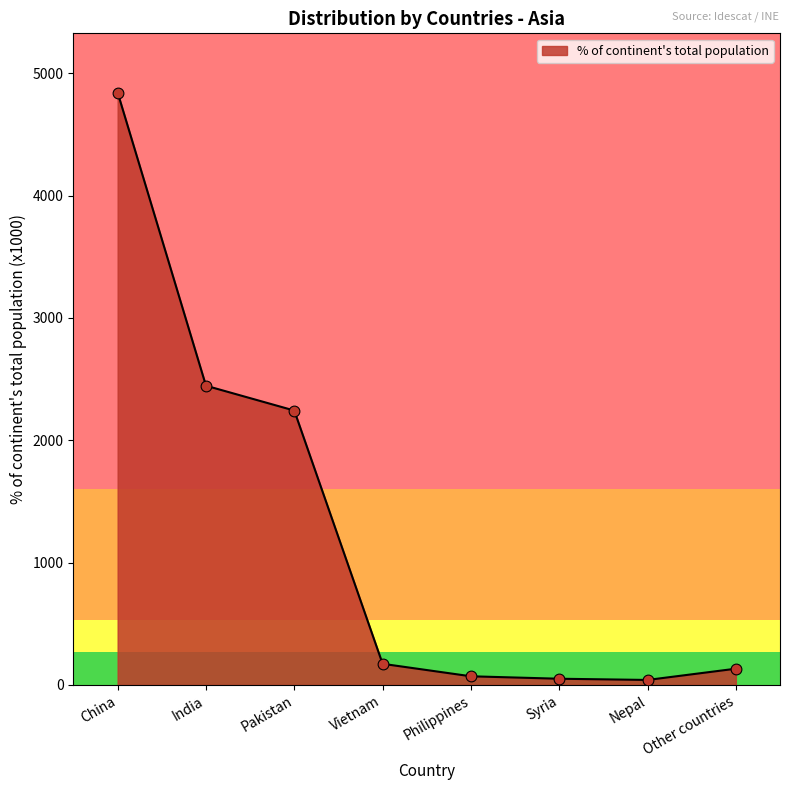

Approximately how many times larger is the value at Nepal compared to Syria?

0.8